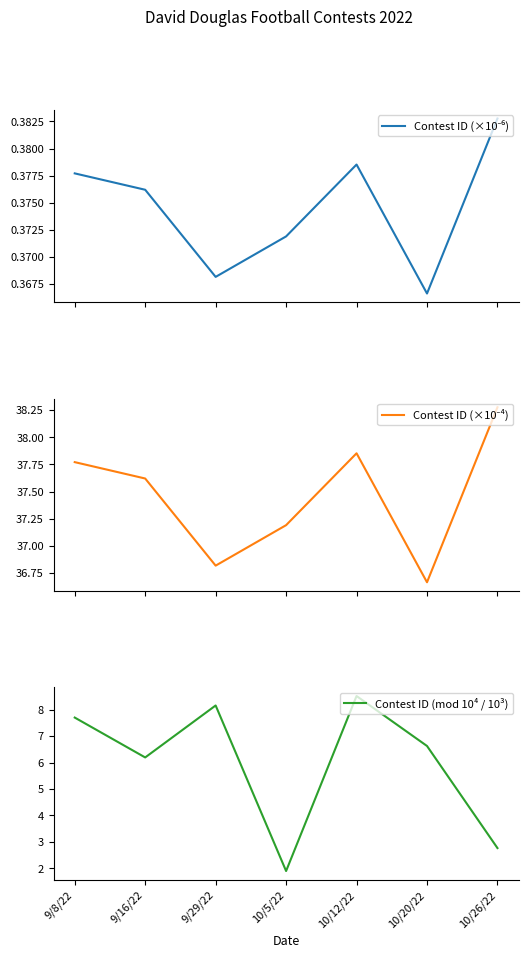

Is it true that Contest ID (×10⁻⁶) equals 0.2 at 9/29/22?

False